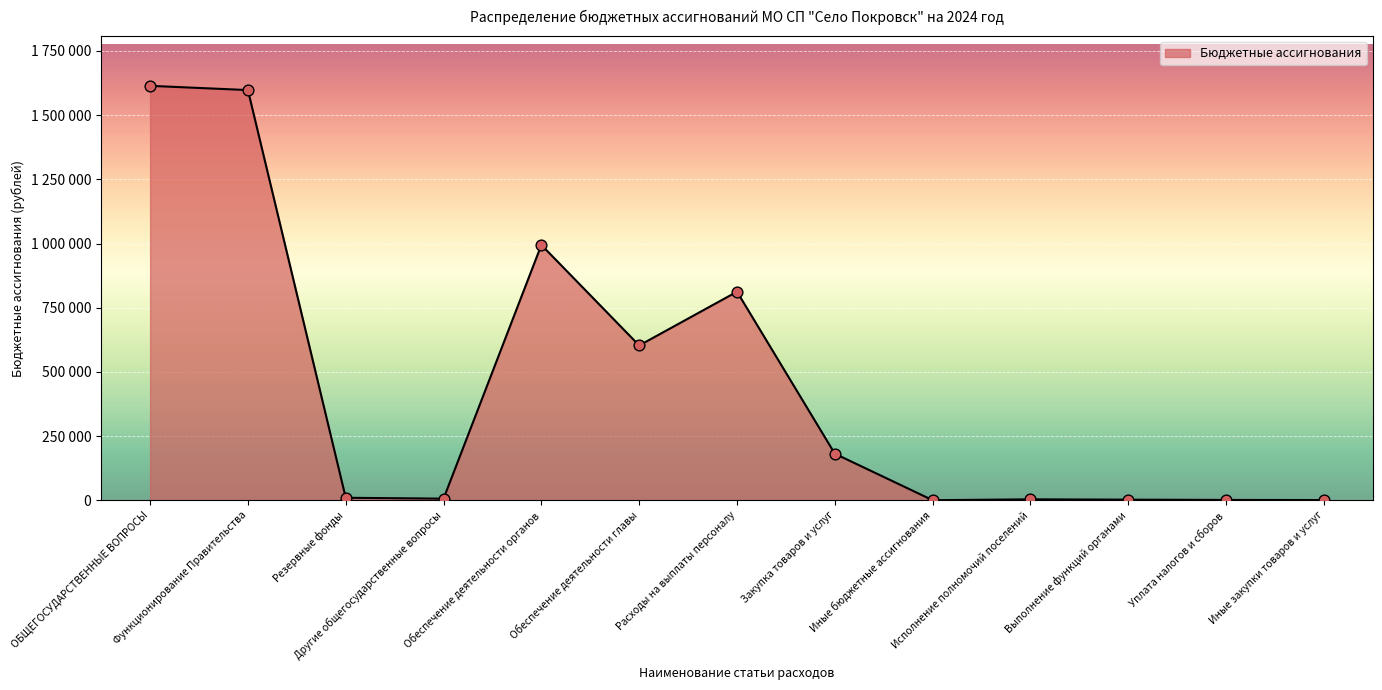

What is the change in value from Другие общегосударственные вопросы to Иные закупки товаров и услуг?

-5428